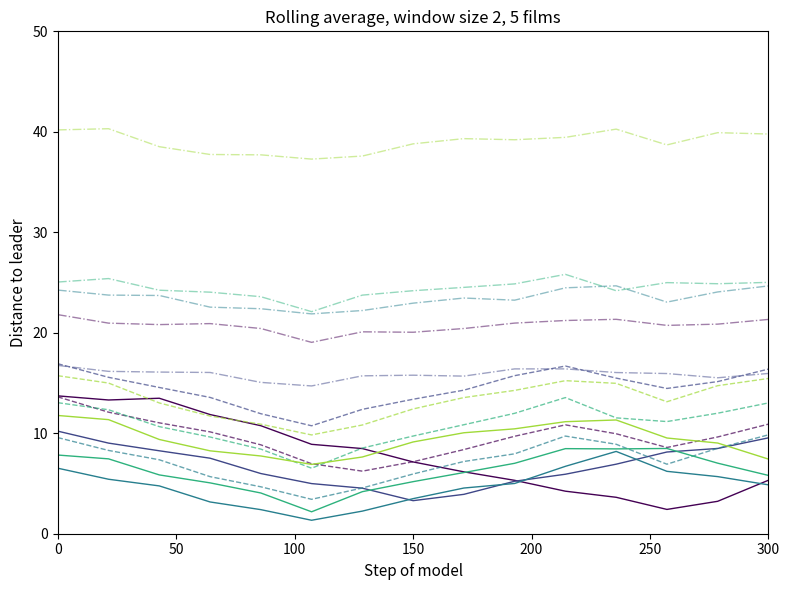

Count the number of categories in the chart.

15